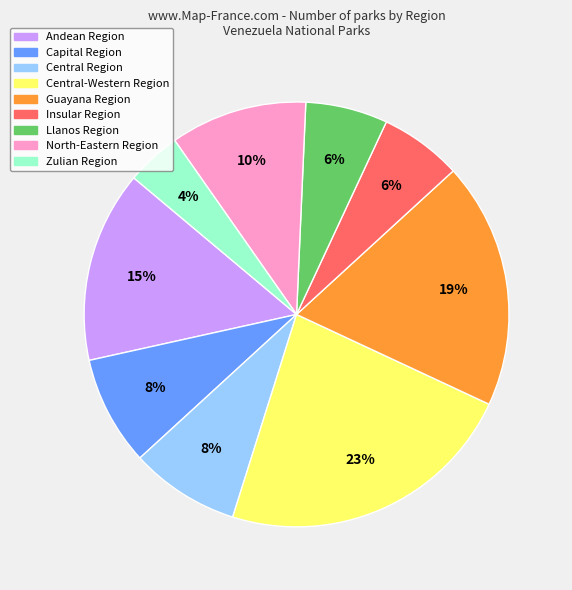

To the nearest percent, what is the difference between the Capital Region and Zulian Region slice percentages?

4%